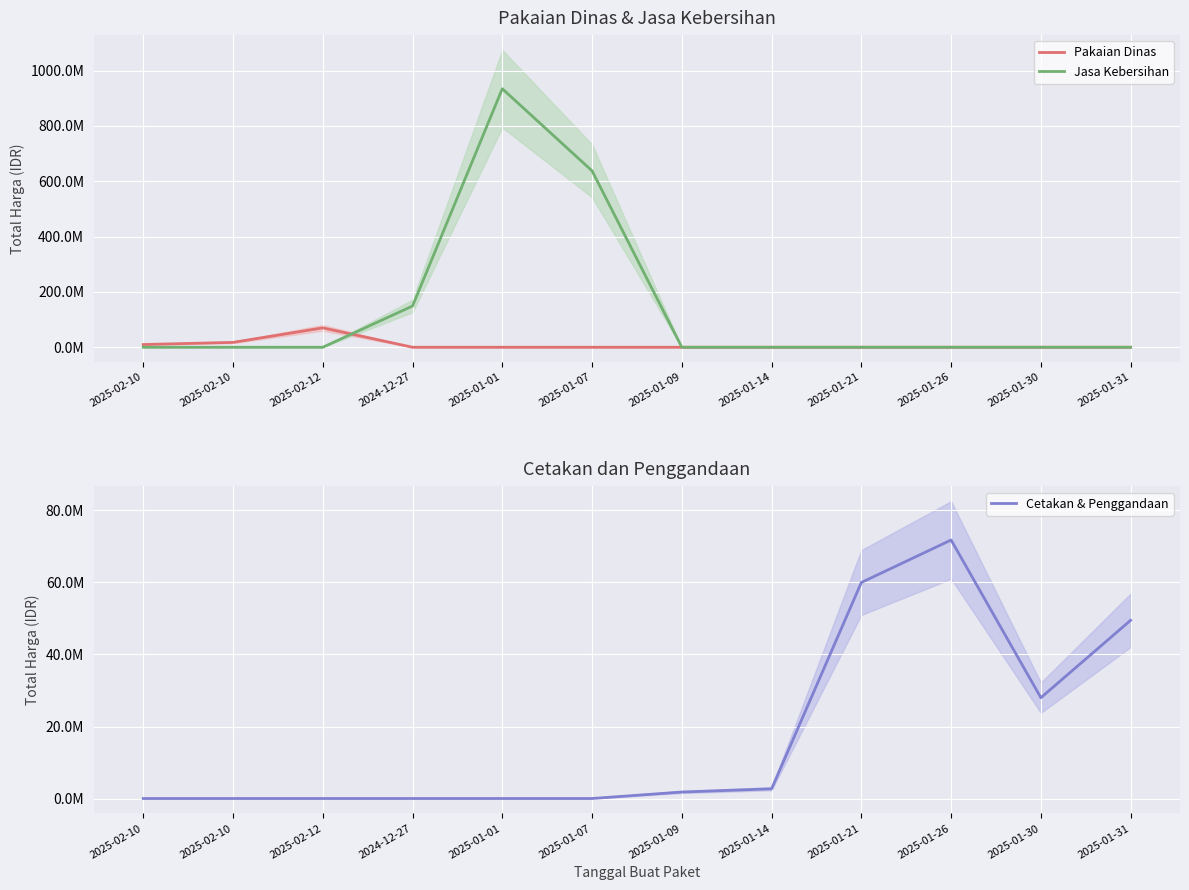

Reading right to left, transcribe all the data shown in this chart.

Pakaian Dinas: 2025-01-31=0	2025-01-30=0	2025-01-26=0	2025-01-21=0	2025-01-14=0	2025-01-09=0	2025-01-07=0	2025-01-01=0	2024-12-27=0	2025-02-12=70000000	2025-02-10=17560000	2025-02-10=9800000
Jasa Kebersihan: 2025-01-31=0	2025-01-30=0	2025-01-26=0	2025-01-21=0	2025-01-14=0	2025-01-09=0	2025-01-07=637450000	2025-01-01=934200000	2024-12-27=149050000	2025-02-12=0	2025-02-10=0	2025-02-10=0
Cetakan & Penggandaan: 2025-01-31=49500000	2025-01-30=28000000	2025-01-26=71797000	2025-01-21=60000000	2025-01-14=2700000	2025-01-09=1800000	2025-01-07=0	2025-01-01=0	2024-12-27=0	2025-02-12=0	2025-02-10=0	2025-02-10=0